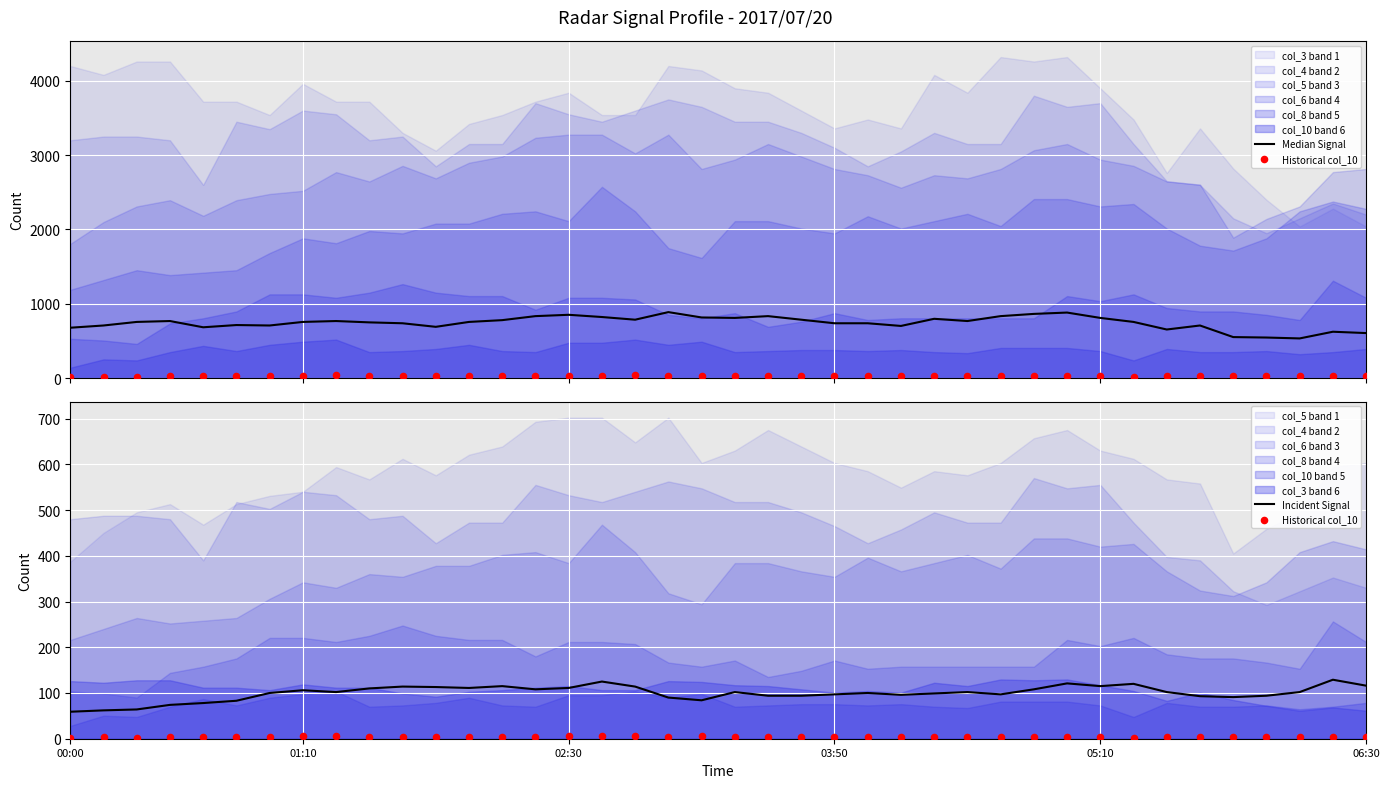

What is the lowest value of the Incident Signal series?

59.0